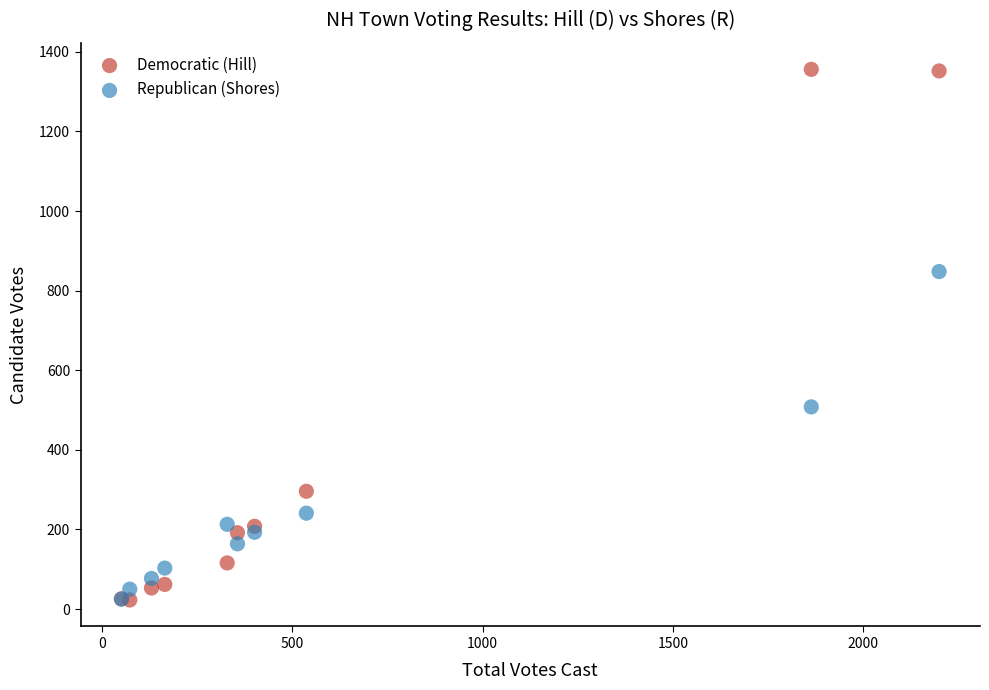

Across all series, what Y value is closest to 689?

848